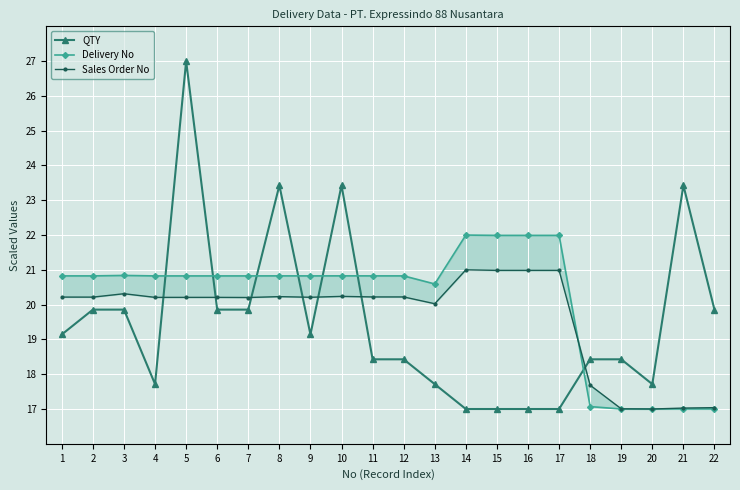

What is the difference between the maximum and minimum values in the Delivery No series?

5.0